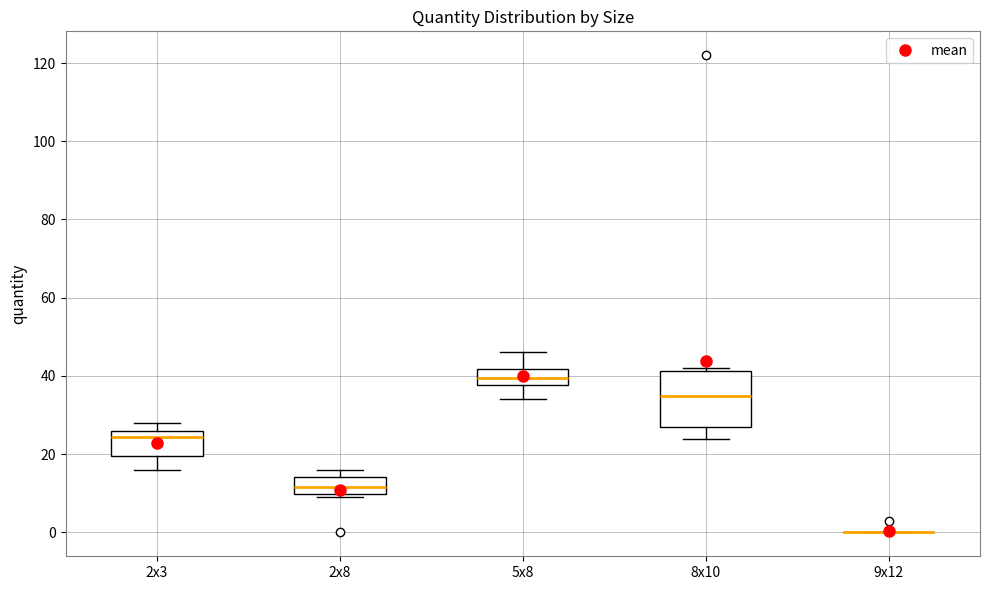

Where is the upper edge of the box for 8x10 on the y-axis? The values are not printed on the chart, so give them approximately, as read against the axis.

42